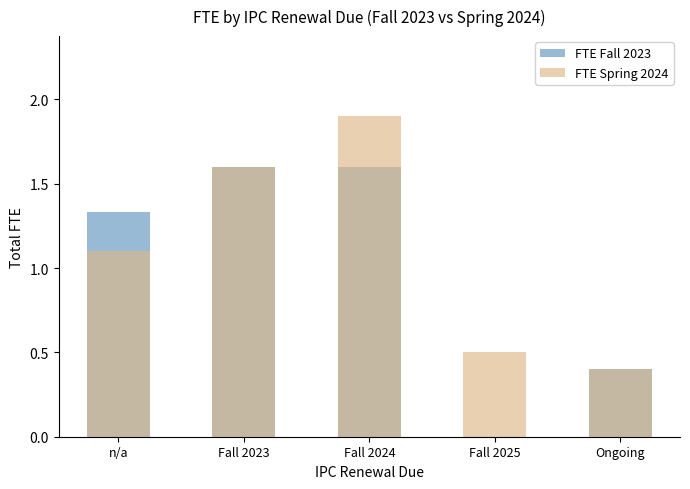

What is the label of the 1st bar from the right?

Ongoing